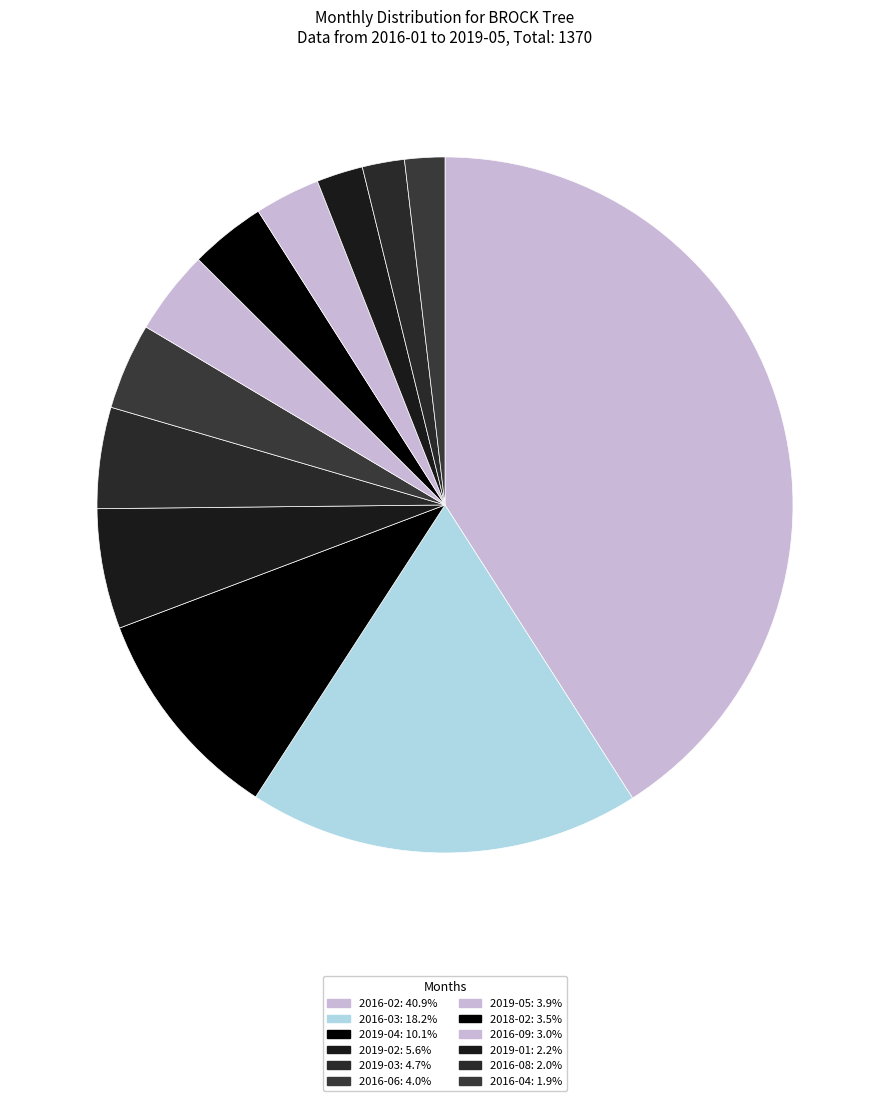

To the nearest percent, what is the combined percentage of 2019-02 and 2019-03?

10%